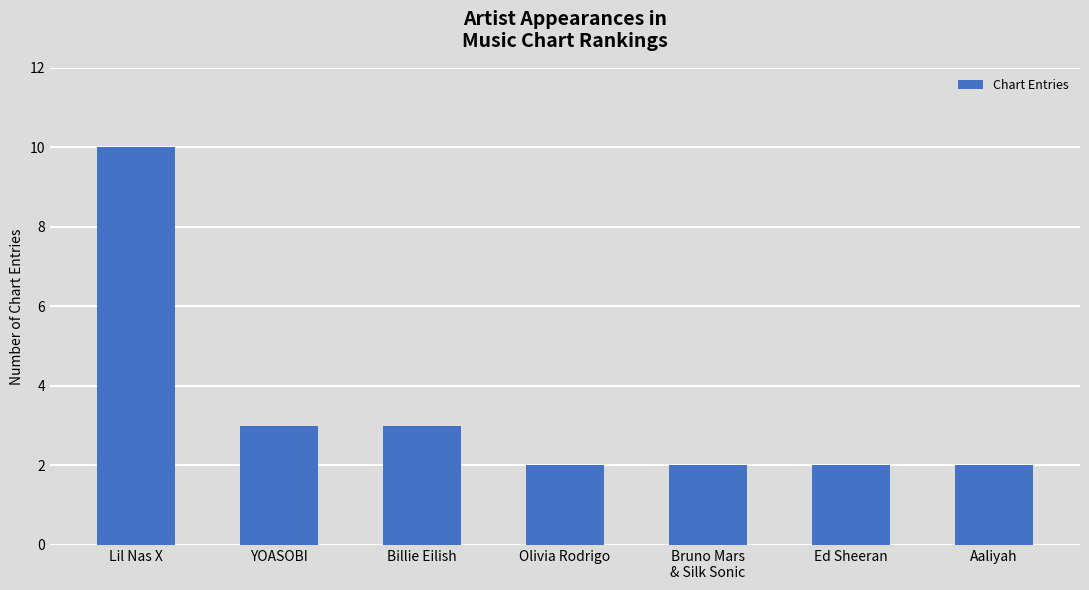

How many bars are there in total?

7